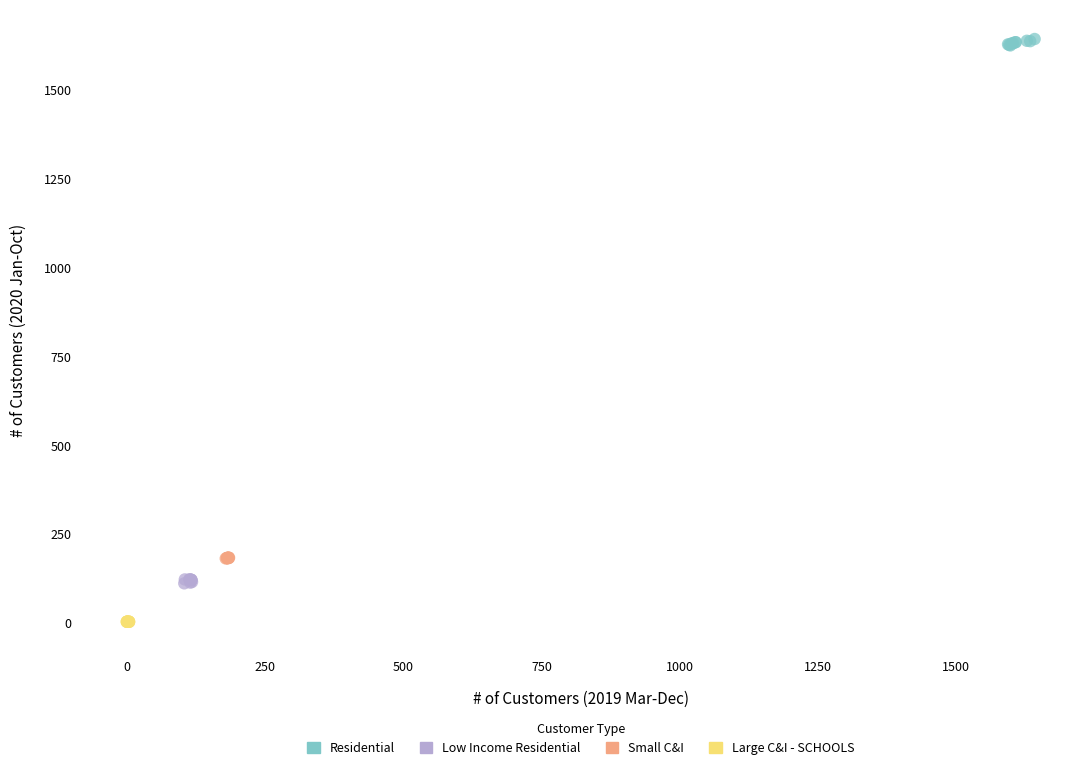

Which series contains the highest Y value?

Residential